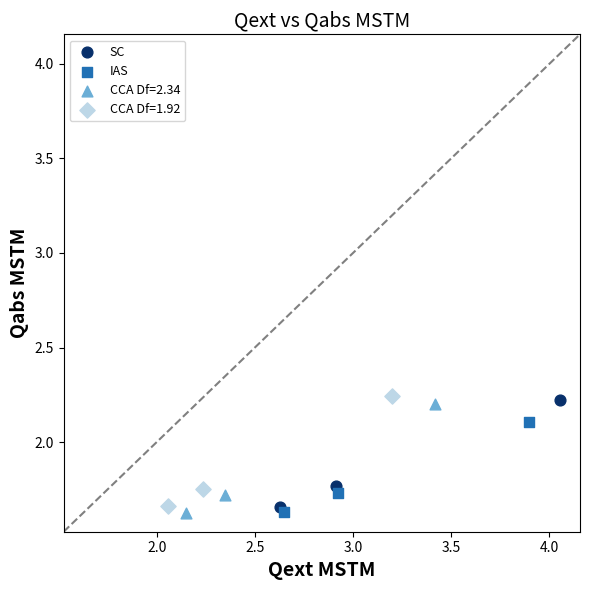

Which series has the widest spread of Y values?

CCA Df=1.92